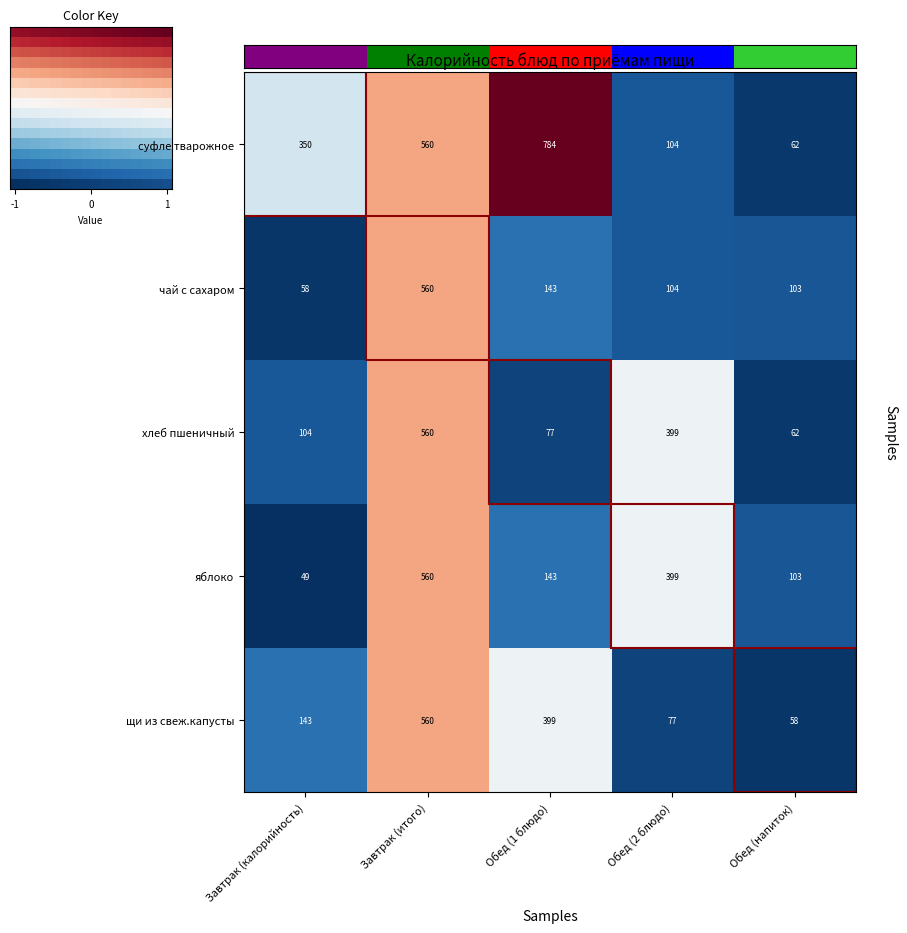

What is the difference between the щи из свеж.капусты values at Завтрак (итого) and Обед (1 блюдо)?

161